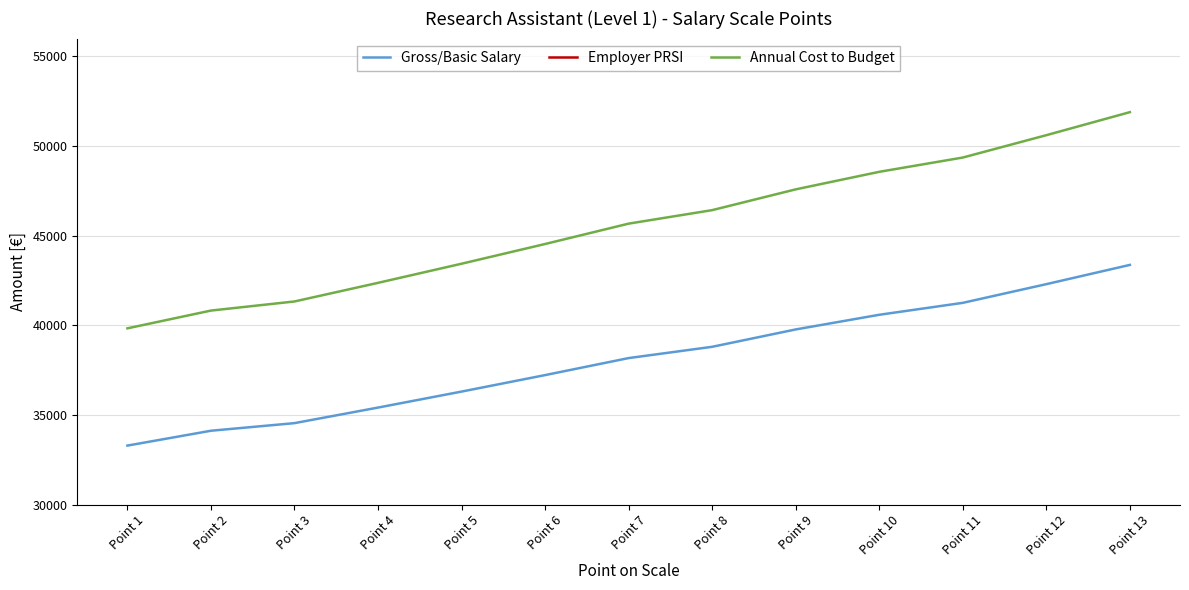

Which category has the highest value across all series?

Point 13